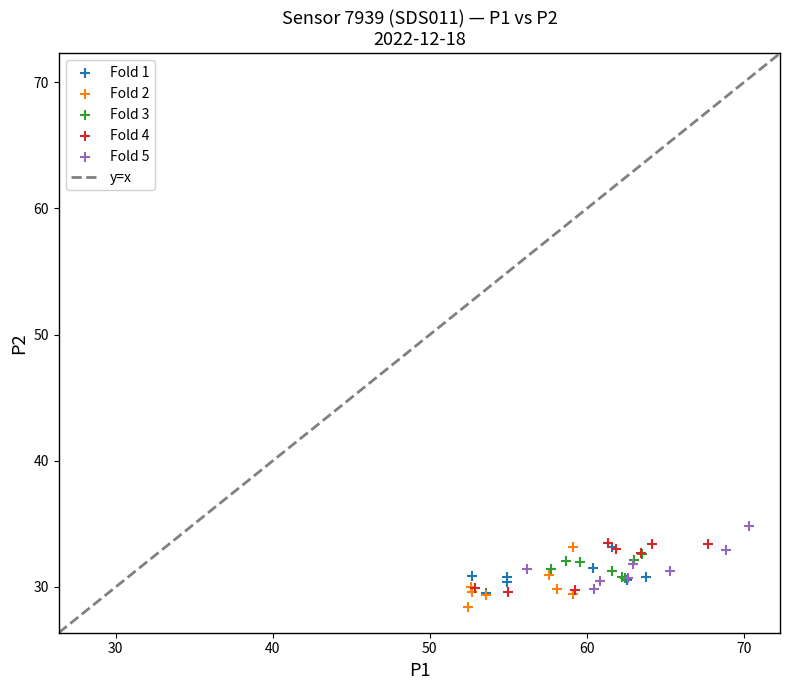

Which series contains the highest Y value?

Fold 5